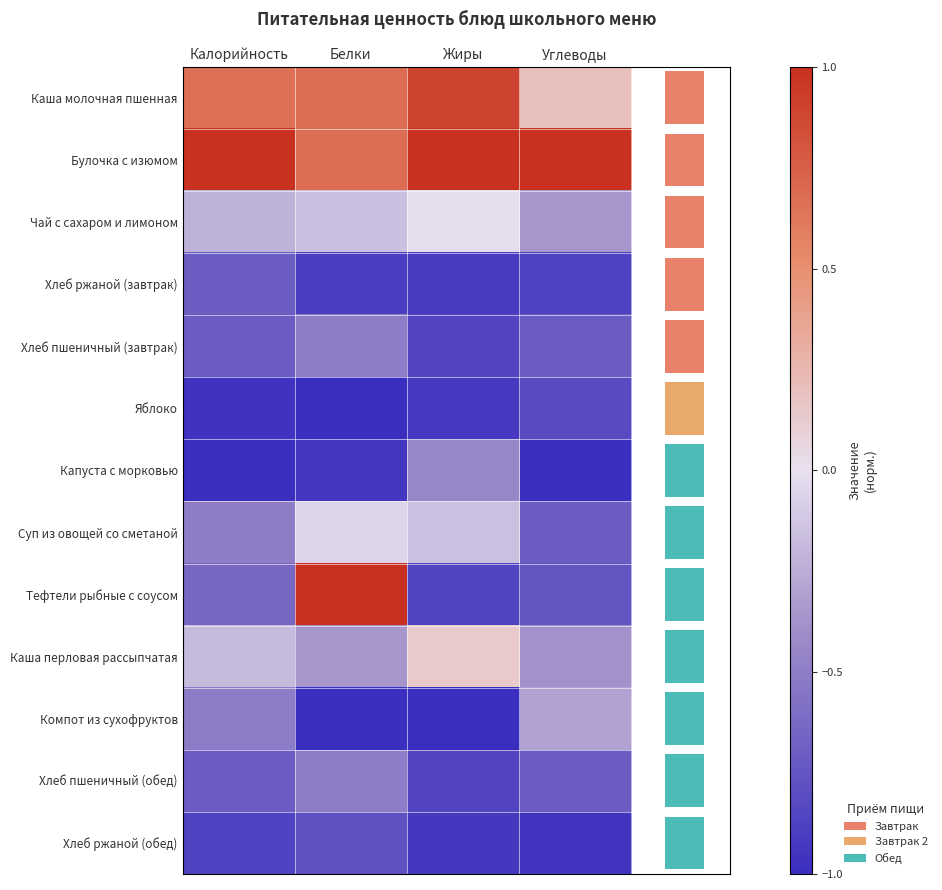

What is the total value across all series at Жиры?

-4.9